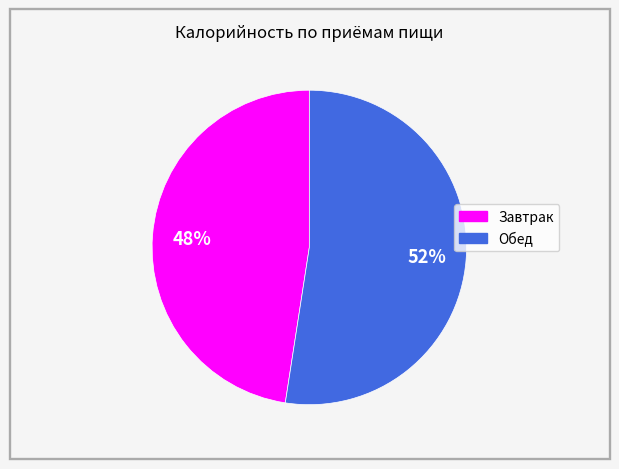

Does any single category account for the majority?

Yes